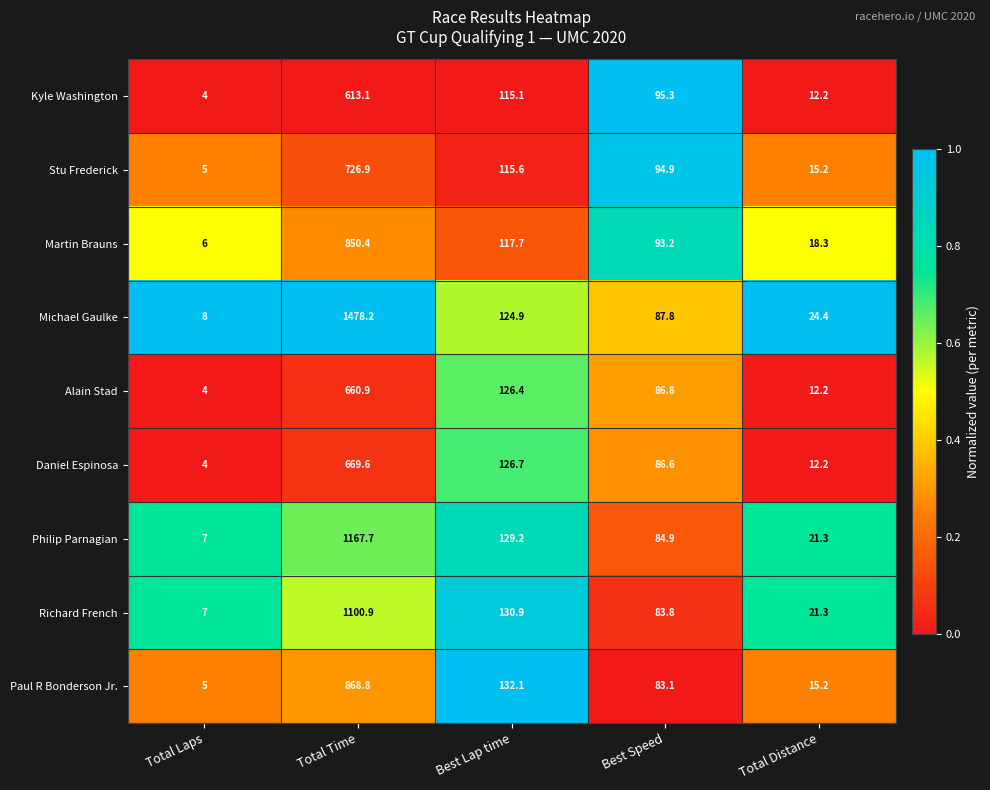

What is the difference between the Alain Stad values at Best Speed and Total Distance?

74.6